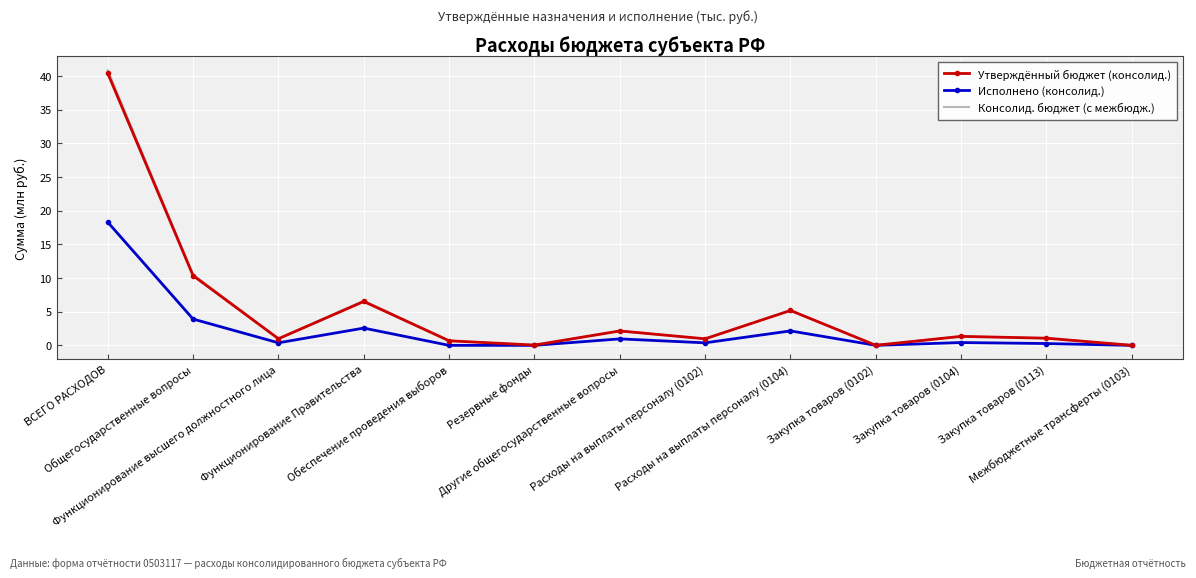

Which series has the largest range (max minus min)?

Консолид. бюджет (с межбюдж.)